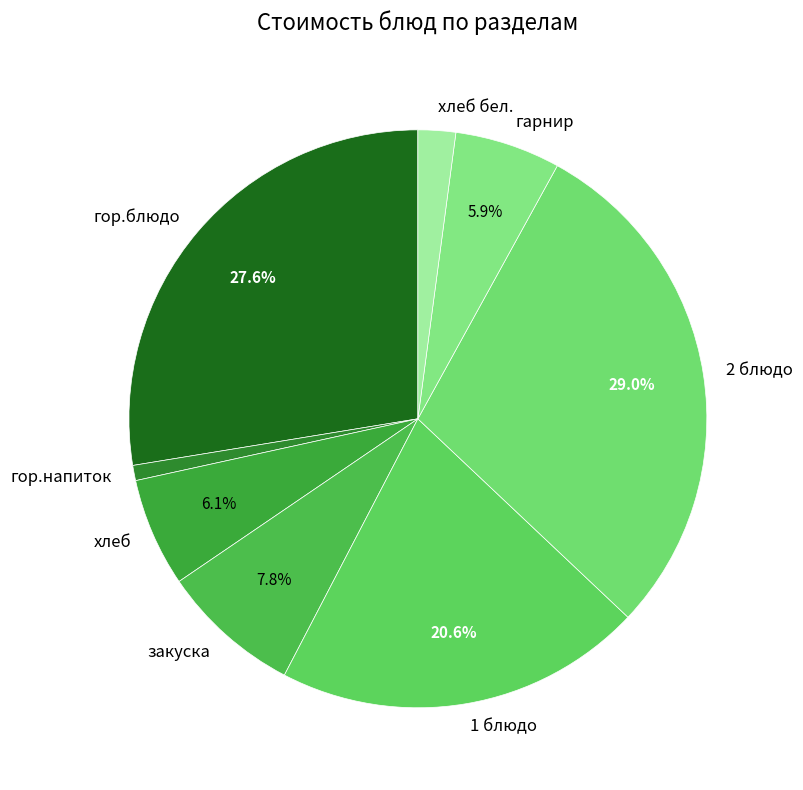

Combined, what portion of the pie is гор.блюдо and 1 блюдо?

48.2%